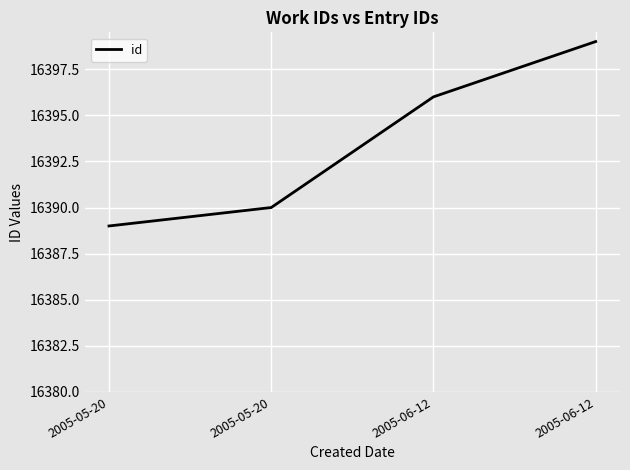

Which has a higher value, 2005-05-20 or 2005-06-12?

2005-06-12